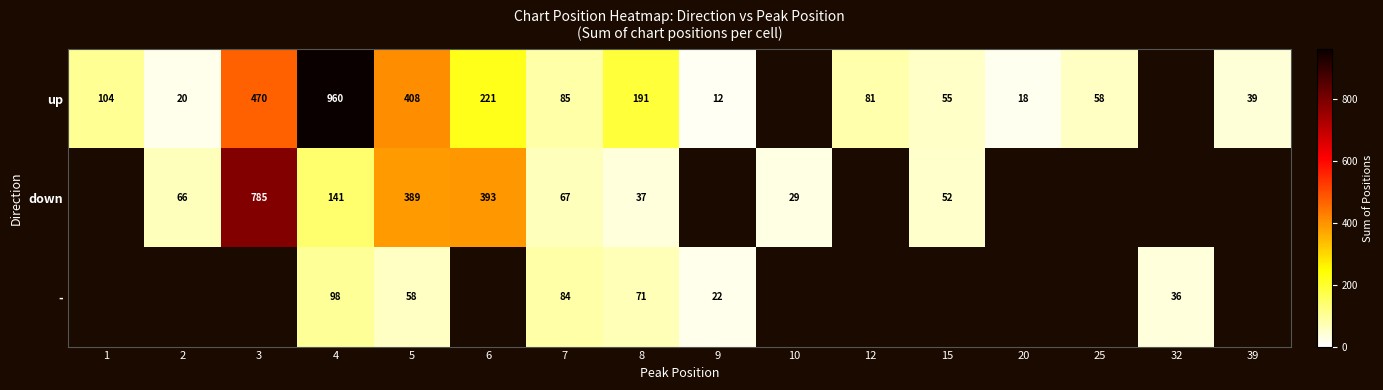

What is the smallest value displayed?

12.0